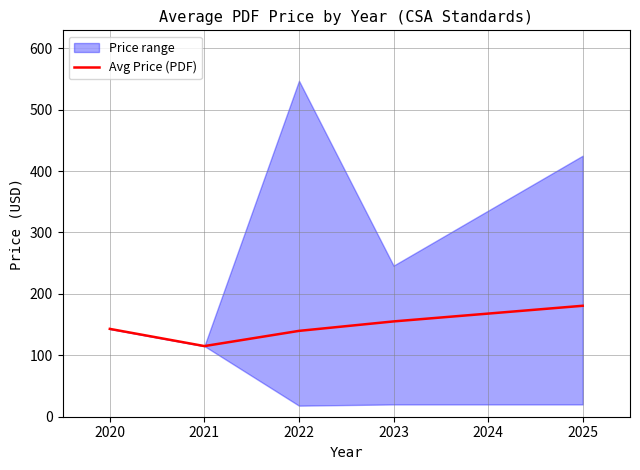

Is it true that Avg Price (PDF) equals 232.1 at 2023?

False